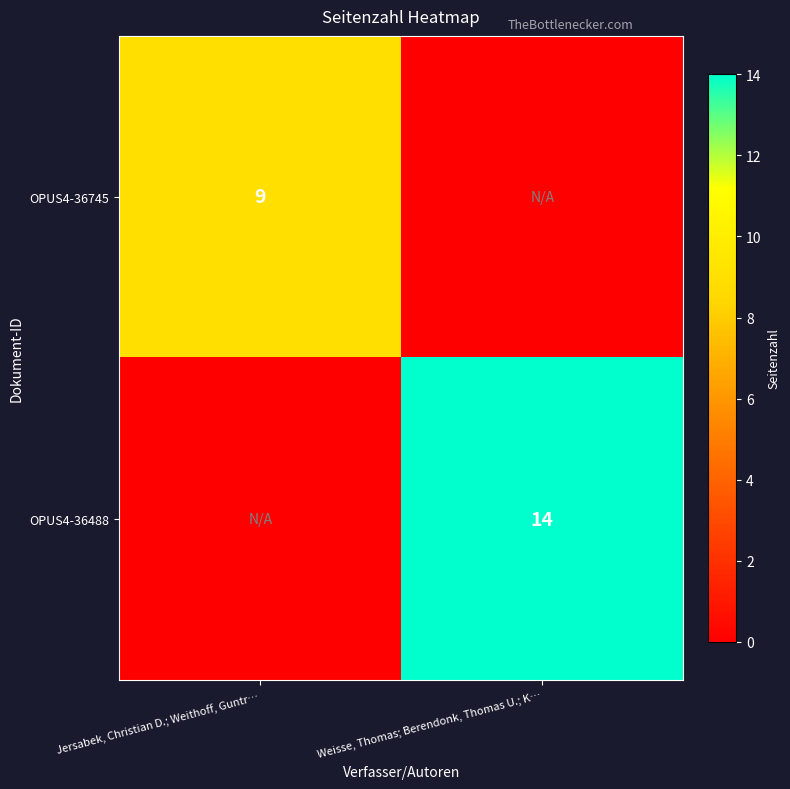

Is it true that OPUS4-36488 equals 14 at Weisse, Thomas; Berendonk, Thomas U.; K…?

True